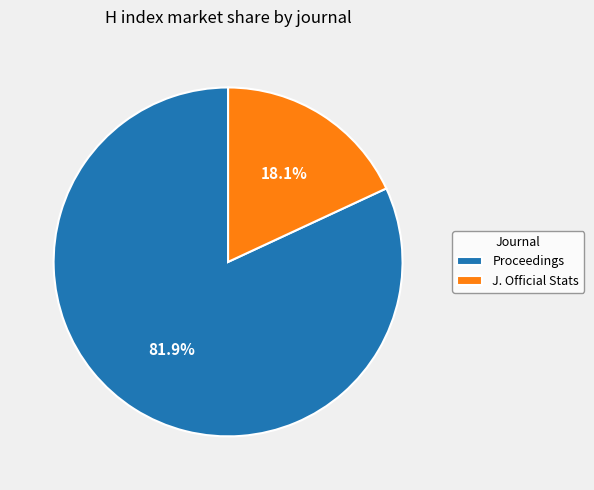

To the nearest percent, what is the difference between the largest and smallest slice percentages?

64%